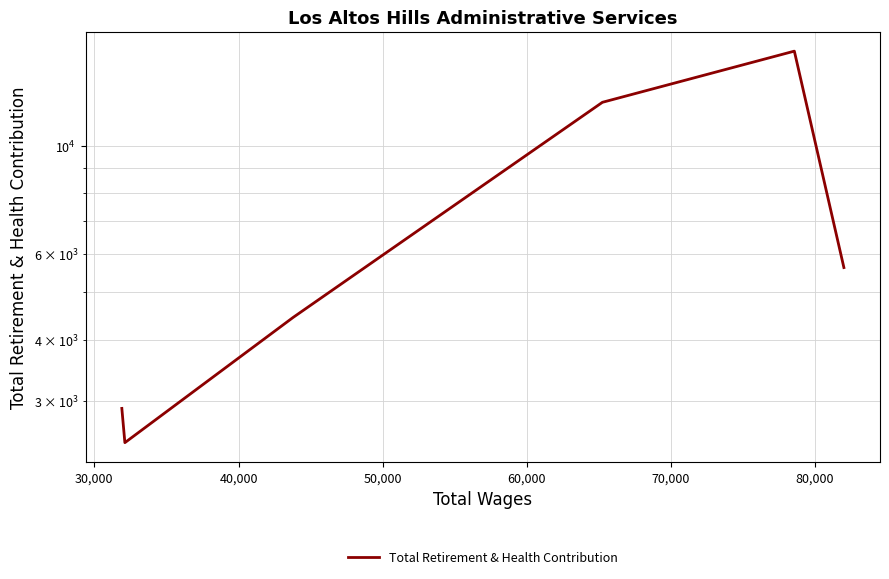

What is the label of the 4th point from the right?

40,000